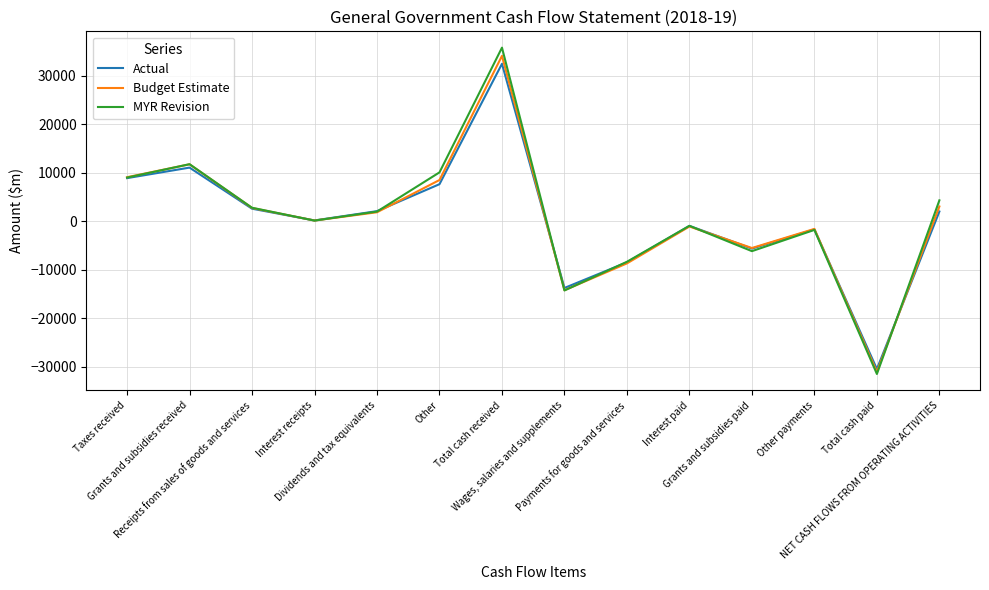

How many lines are shown in the chart?

3